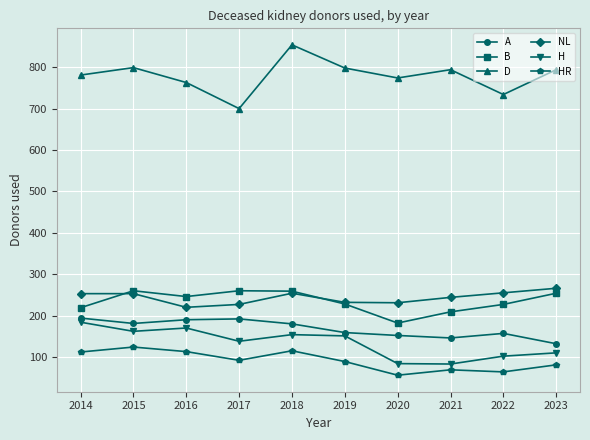

Which series has the largest range (max minus min)?

D